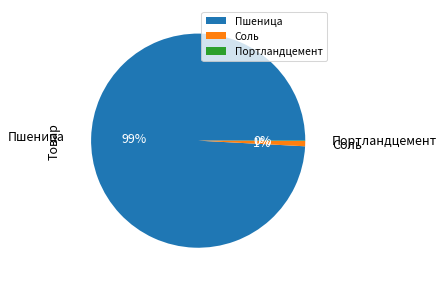

Does Пшеница represent more than half of the total?

Yes